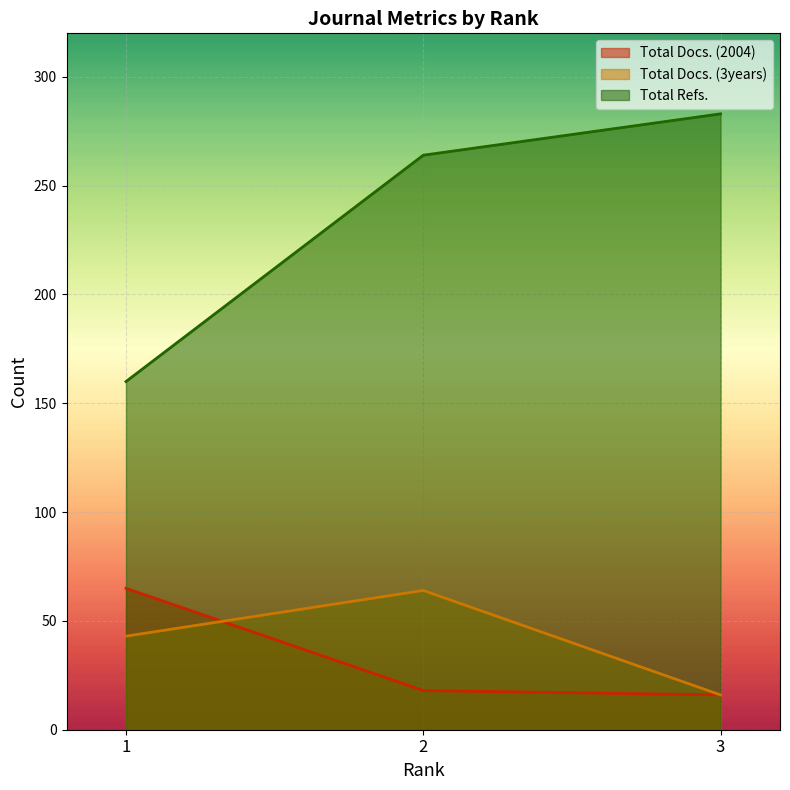

What is the total value across all series at 1?

268